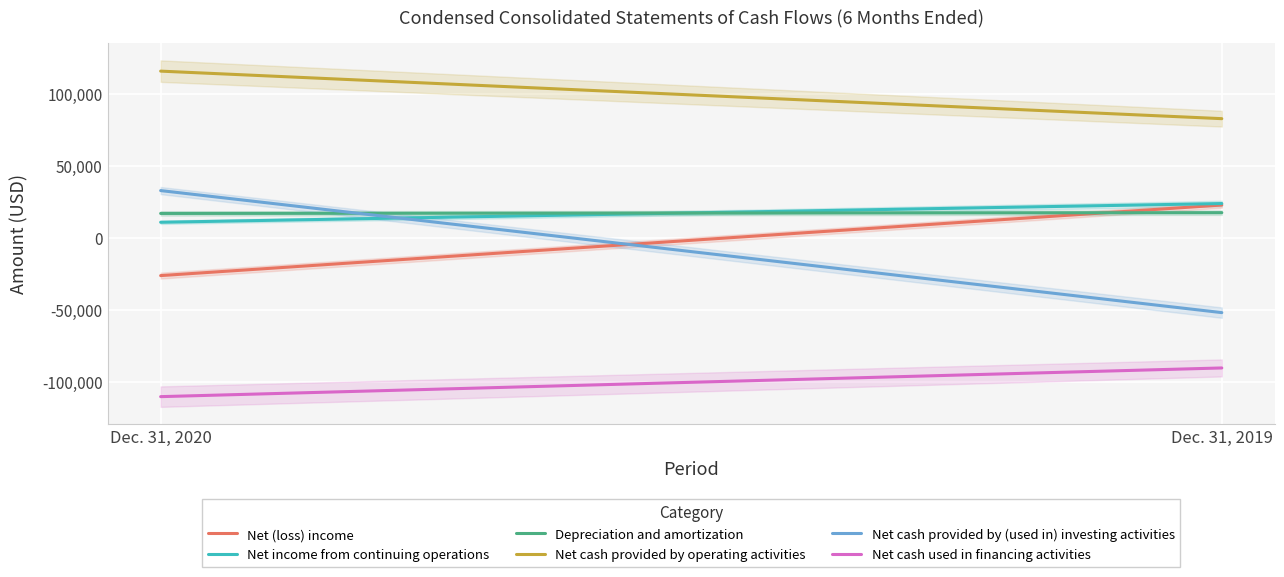

Which series has the widest spread of values?

Net cash provided by (used in) investing activities